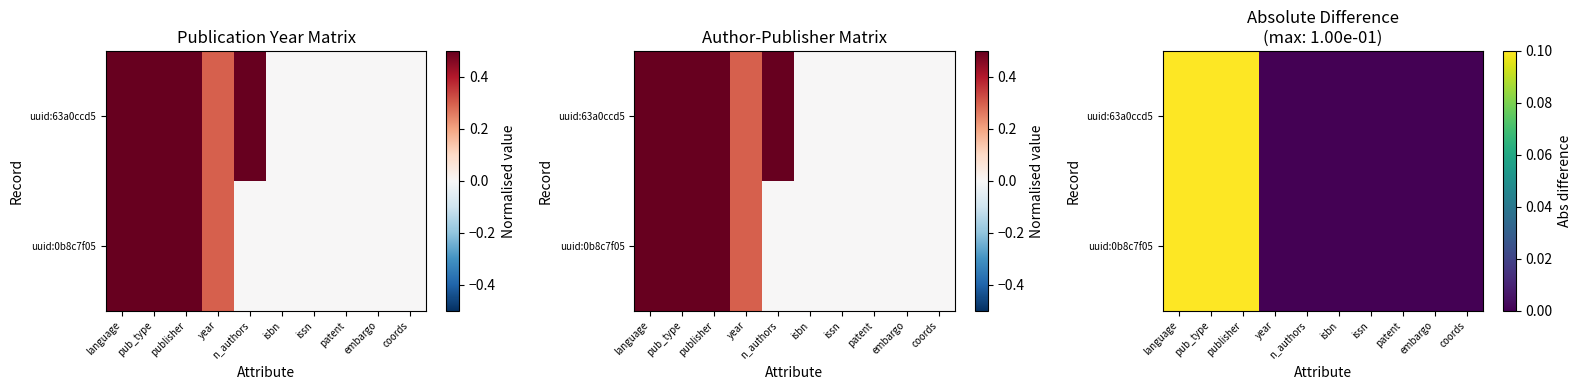

True or false: uuid:0b8c7f05 has a value of 0.0 at publisher.

False